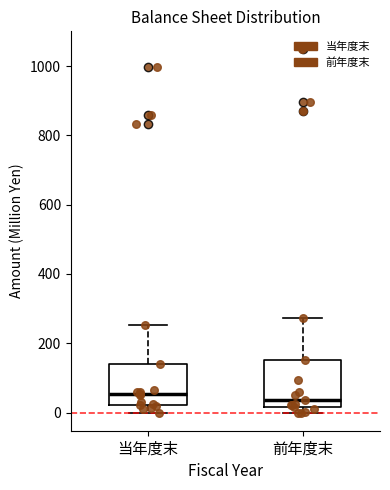

Reading left to right, transcribe this box plot: for each box, give where its median line is, the range the box spans, and where its two whiskers end, as read against the y-axis. The values are not printed on the chart, so give them approximately, as read against the axis.

当年度末: median 60, box 20 to 140, whiskers 0 to 260
前年度末: median 40, box 20 to 160, whiskers 0 to 280